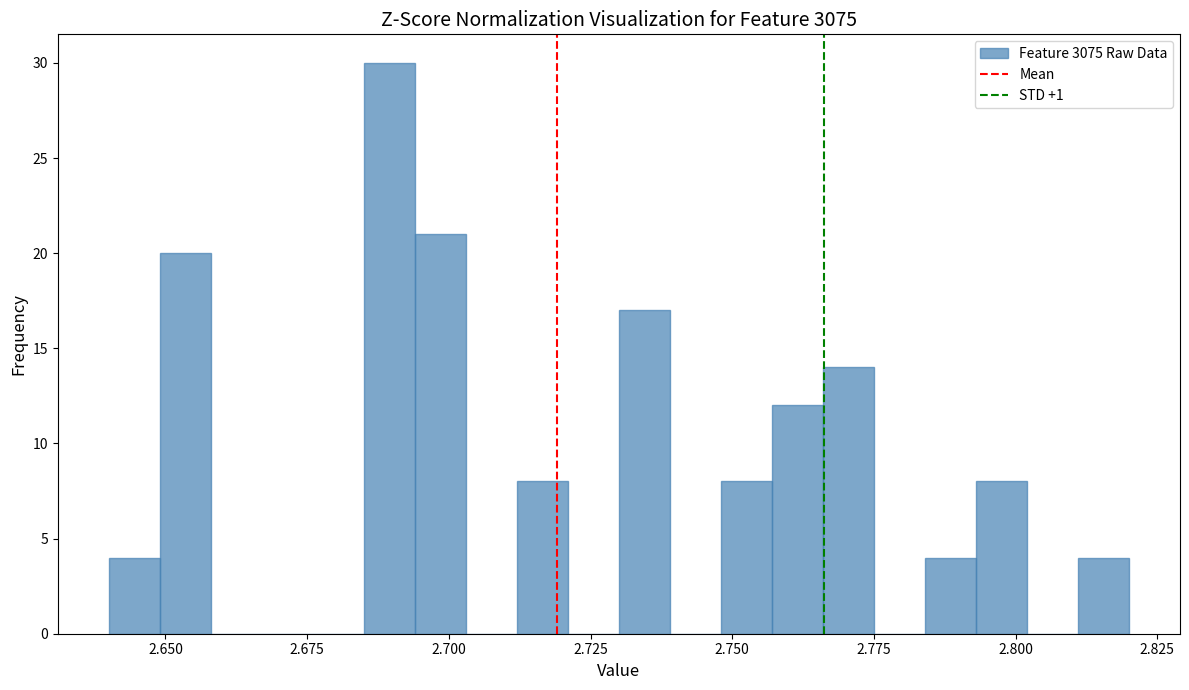

Around what value on the x-axis is the tallest bar? Give the approximate position of its centre, as read against the axis.

2.690